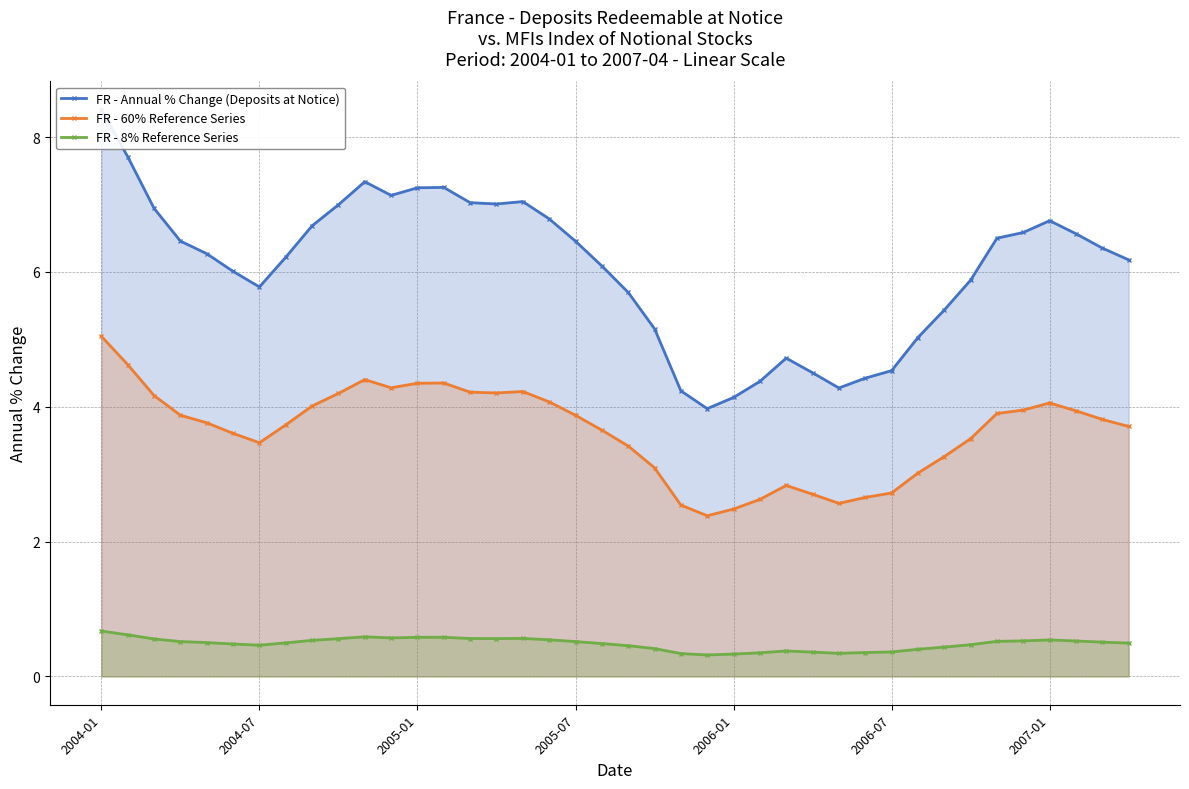

Does the chart have visible grid lines?

Yes